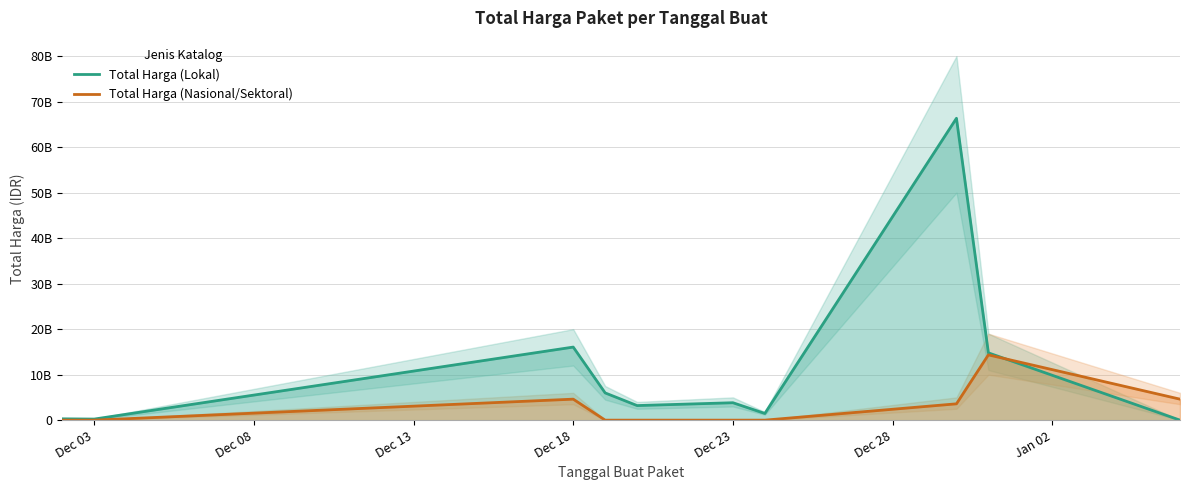

Reading left to right, list all the values displayed in this chart.

Total Harga (Lokal): 290400000	236184000	16057483200	5983900000	3204000000	3827760000	1470600000	66337350800	14789148888	0
Total Harga (Nasional/Sektoral): 0	0	4613012370	0	0	0	0	3588000000	14345400000	4613012370